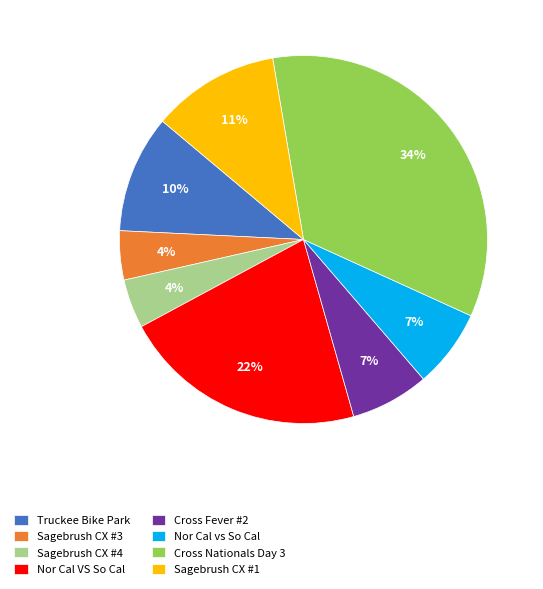

To the nearest percent, what percentage of the pie is Cross Nationals Day 3?

34%